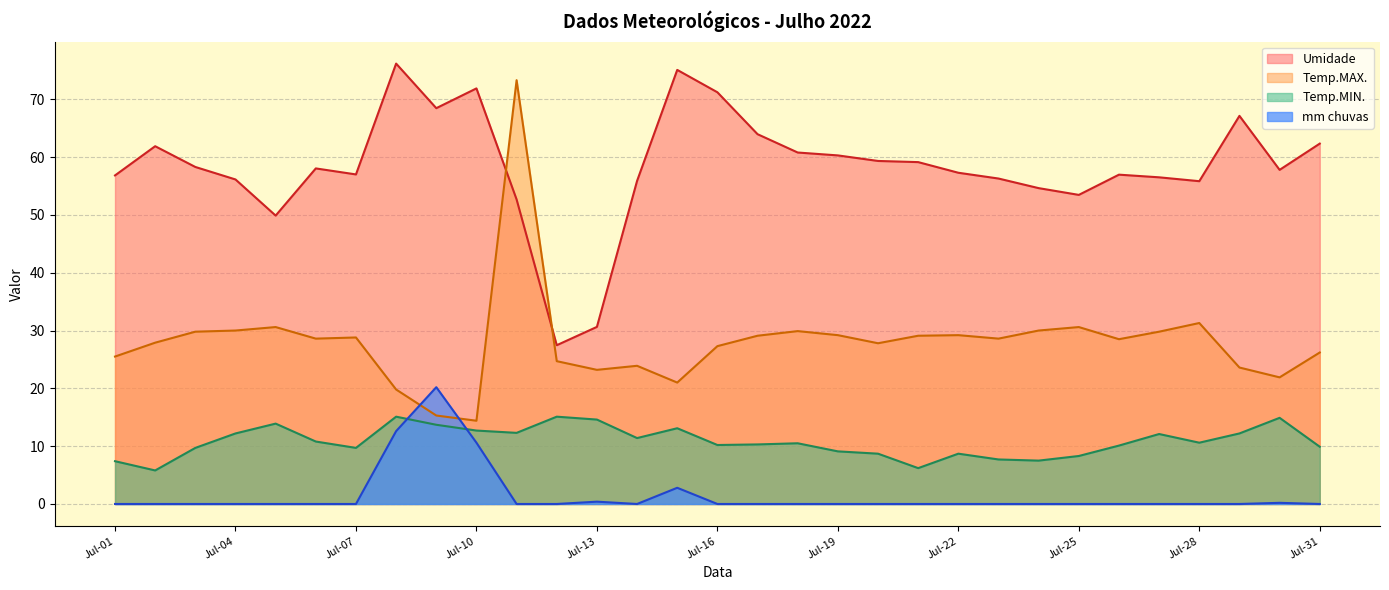

True or false: Umidade and mm chuvas intersect in this chart.

False